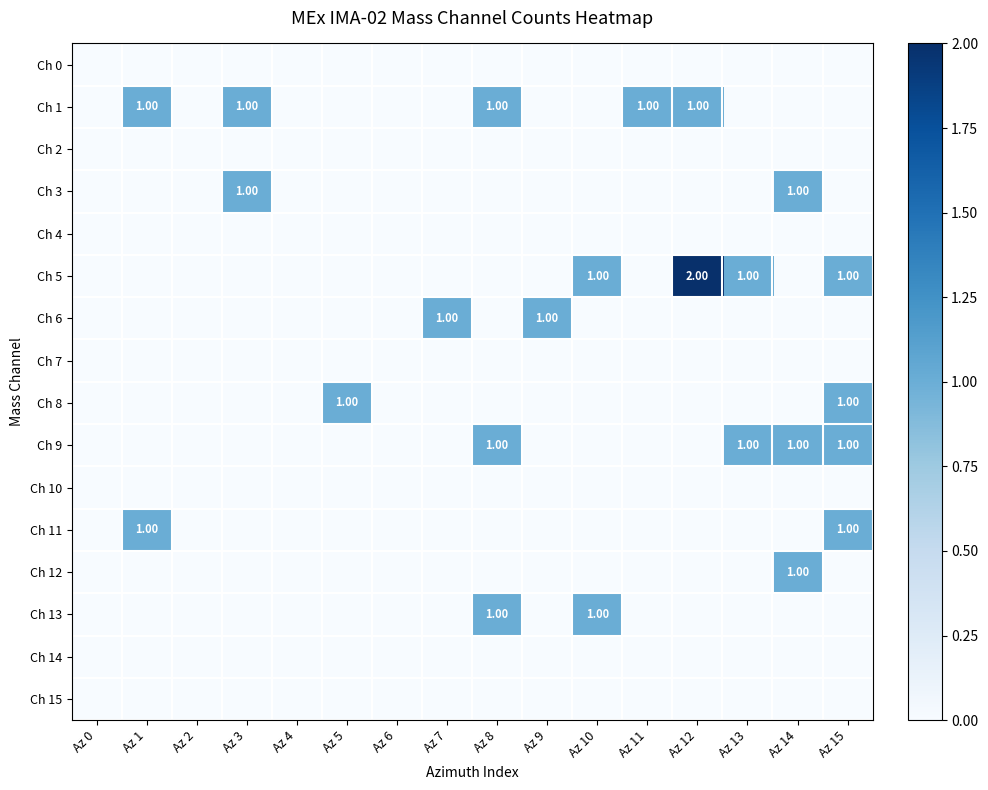

What is the total value across all series at Az 9?

1